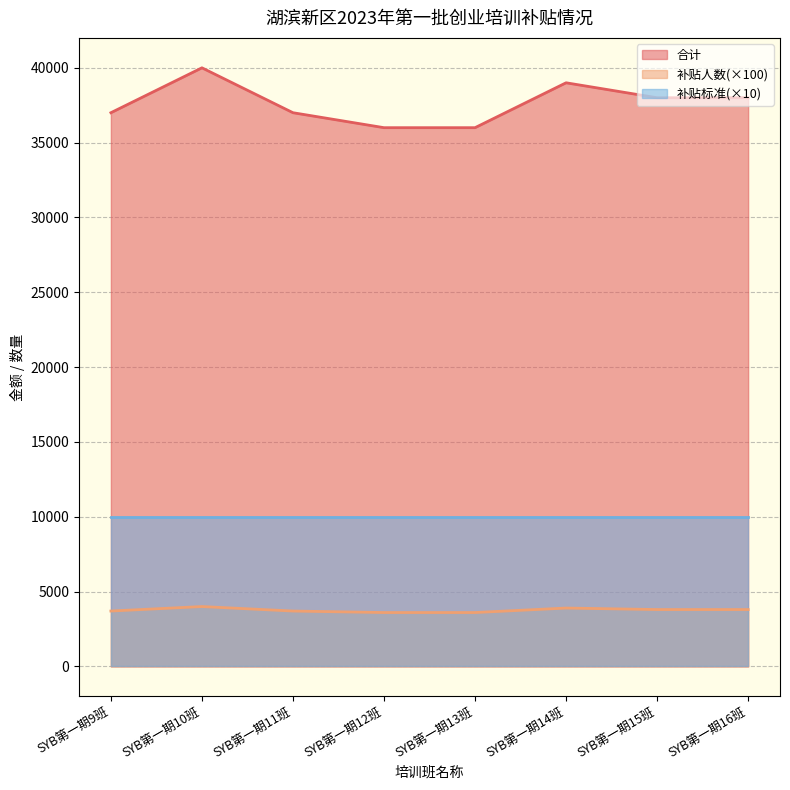

Which category has the highest value in the 合计 series?

SYB第一期10班